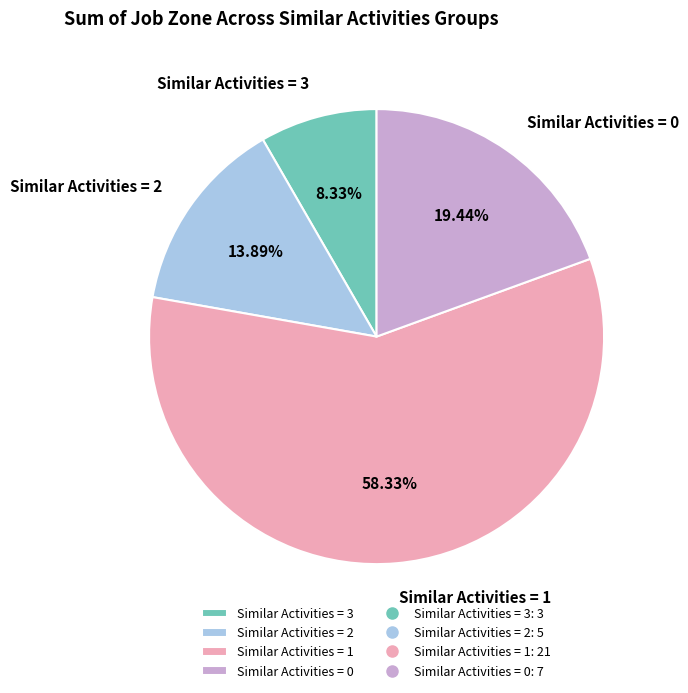

Is there any slice that represents more than half of the pie?

Yes